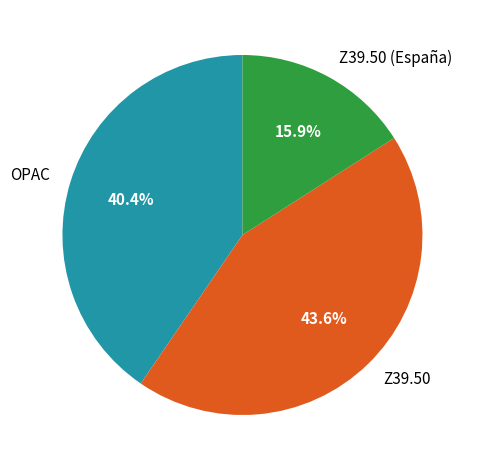

To the nearest percent, what portion does OPAC represent?

40%